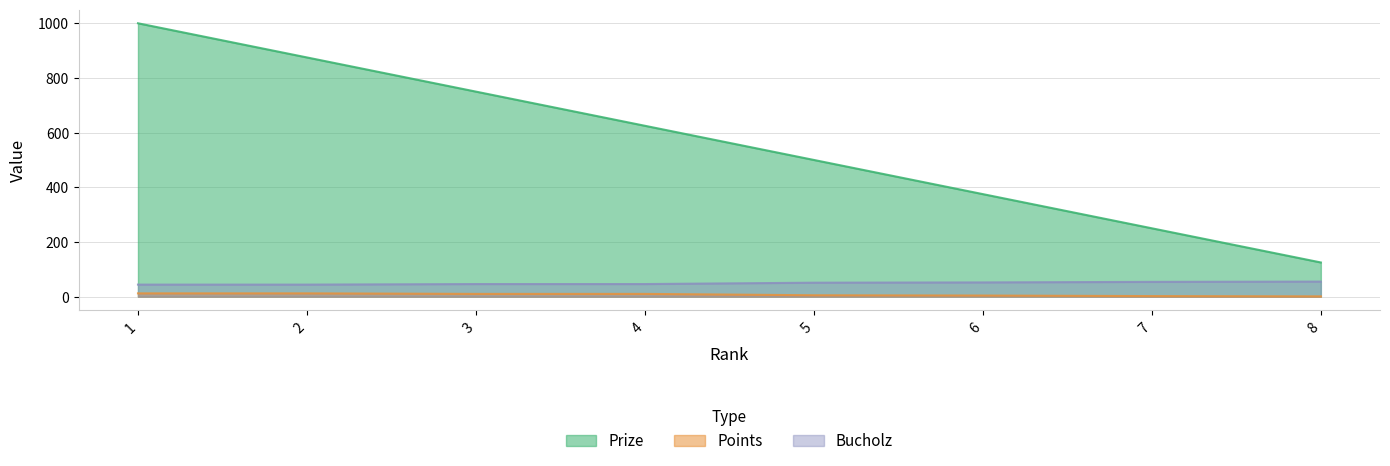

What is the sum of all Points values?

56